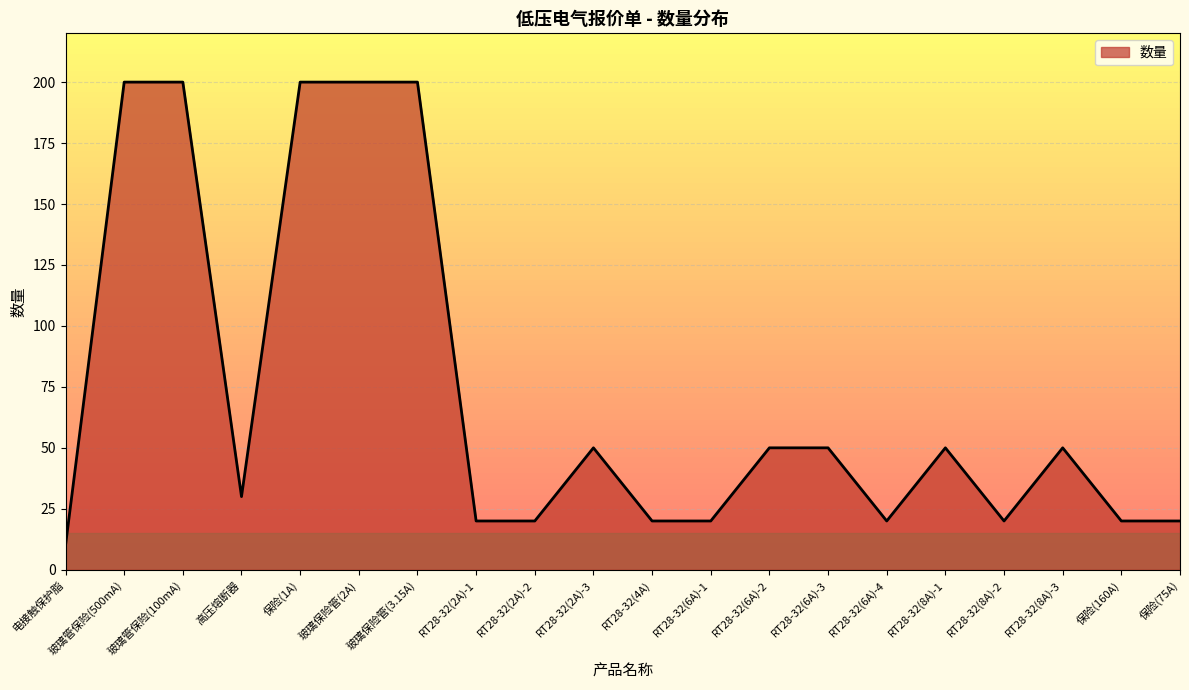

What is the difference between the maximum and second lowest values?

180